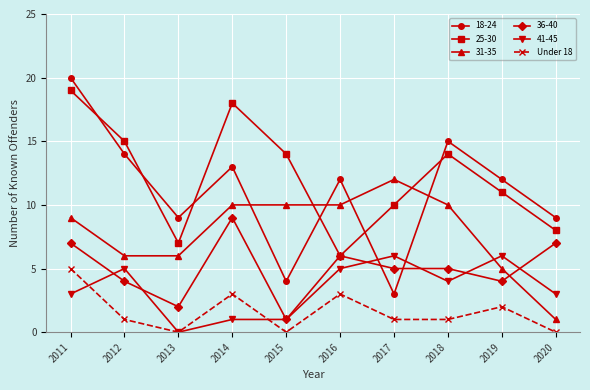

True or false: 31-35 and 25-30 cross at least once.

True